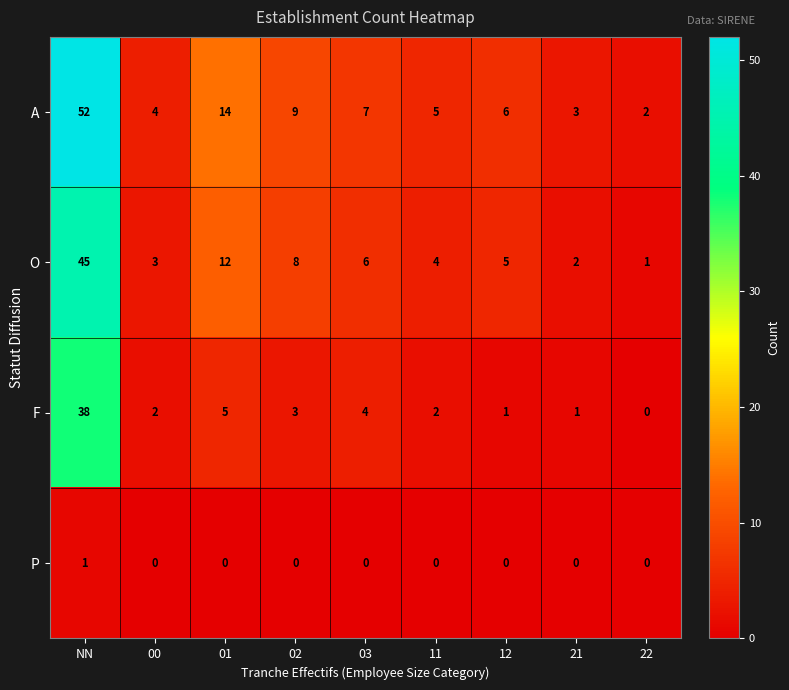

How many series are shown in this chart?

4